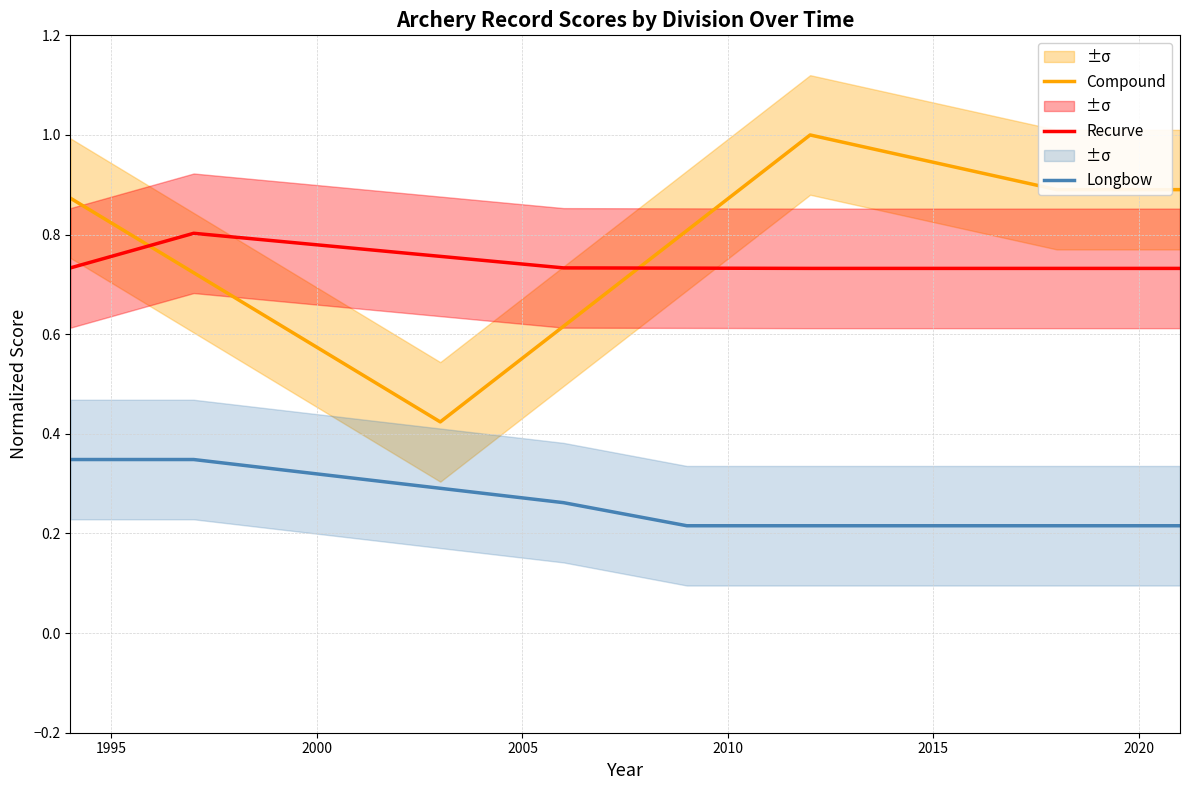

True or false: Longbow and Compound cross at least once.

False